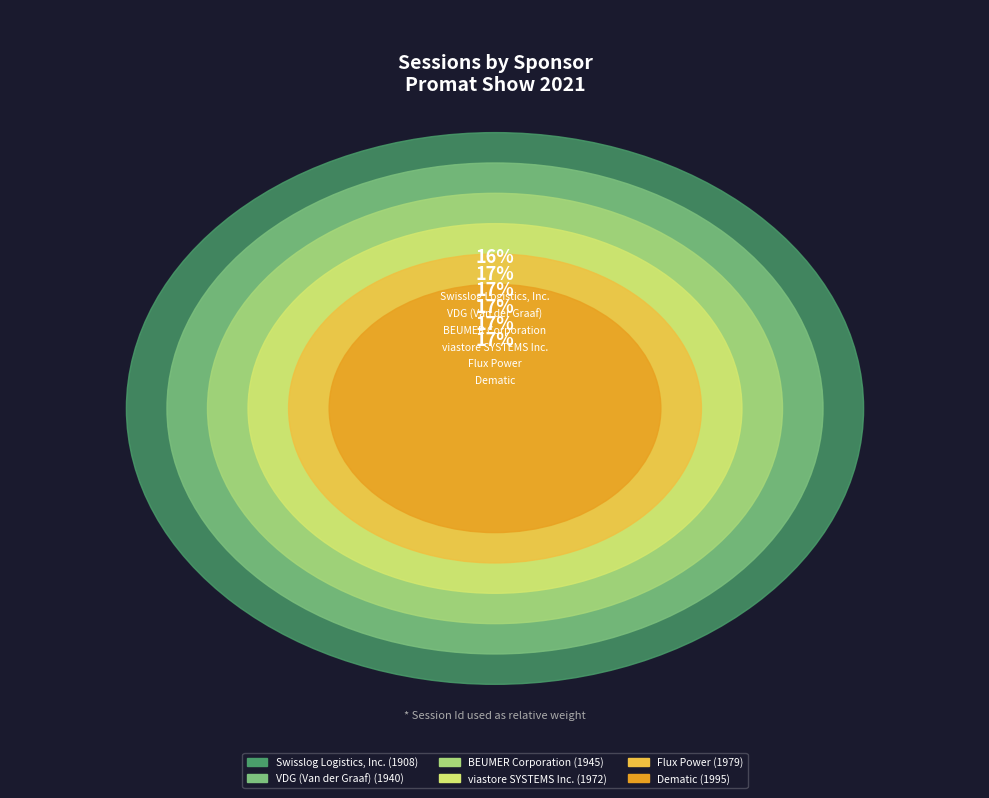

Does any single category account for the majority?

No